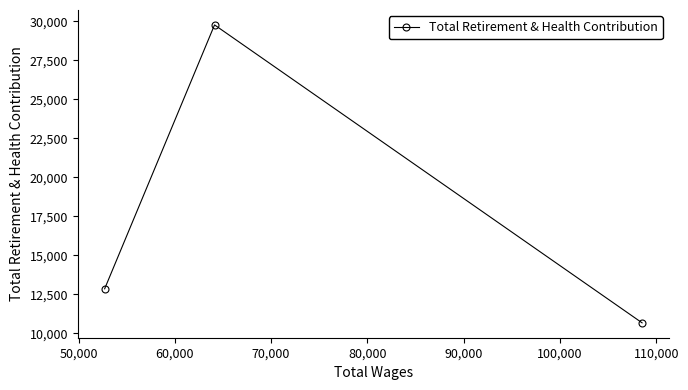

What is the difference between the maximum and minimum values?

19091